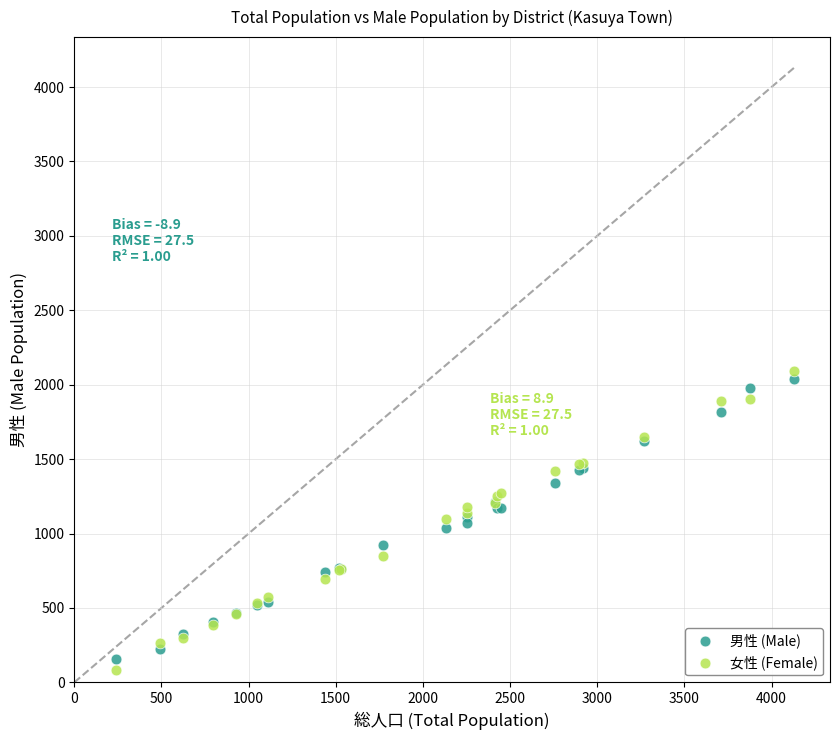

What is the X range (max minus min) for the scatter plot?

3890